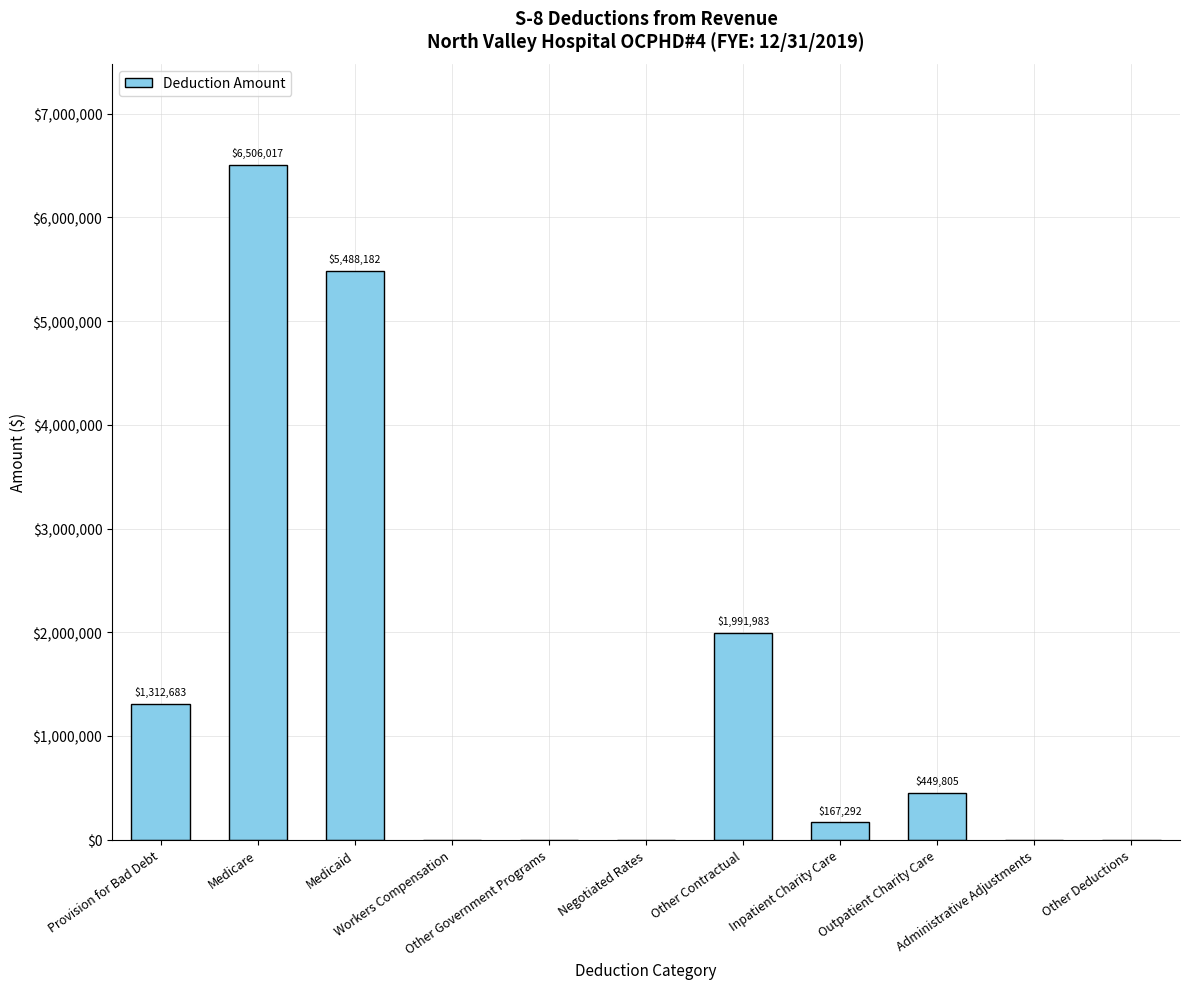

What is the greatest value displayed?

6506017